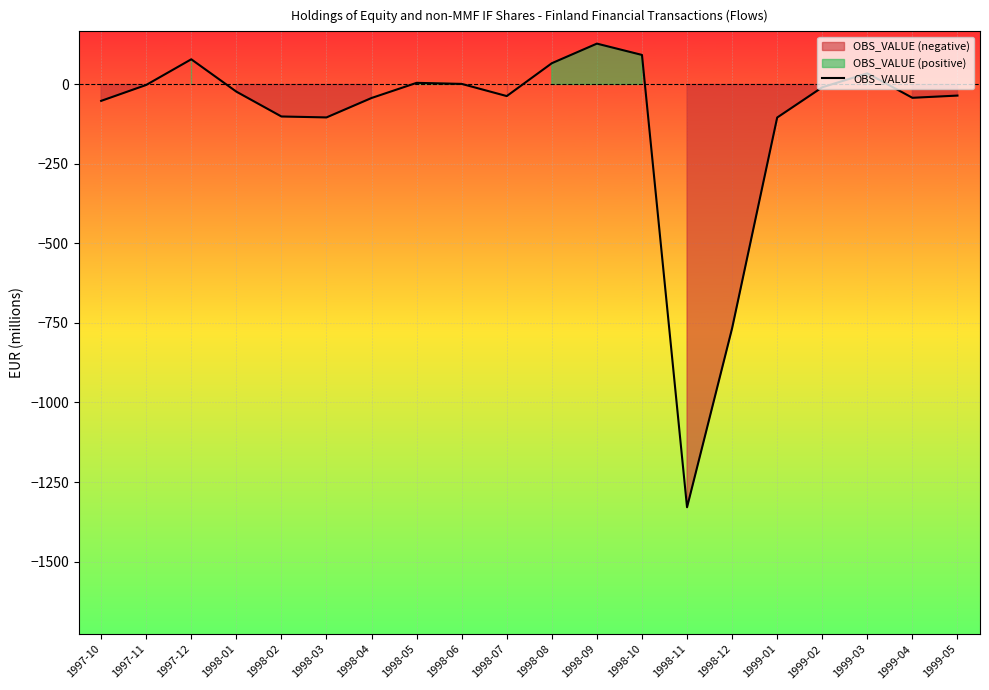

How many data points are less than -22?

11